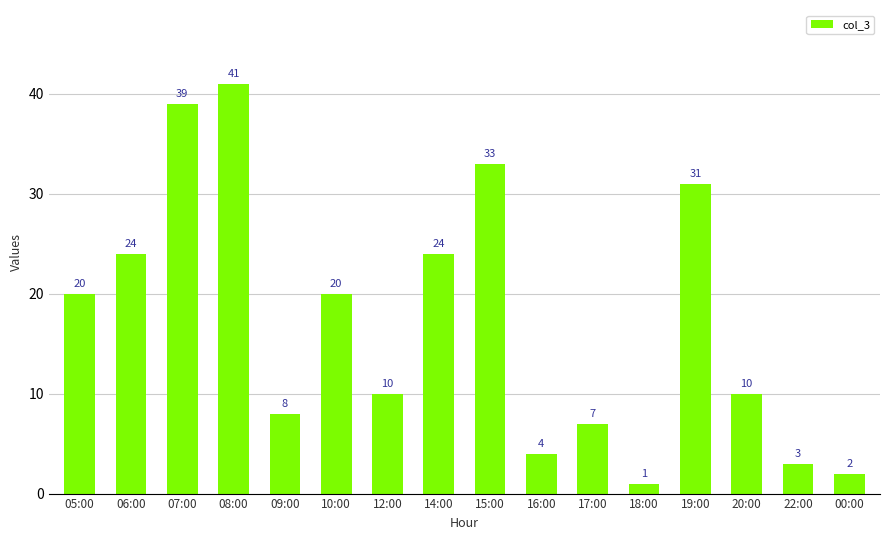

What position from the left is 17:00?

11